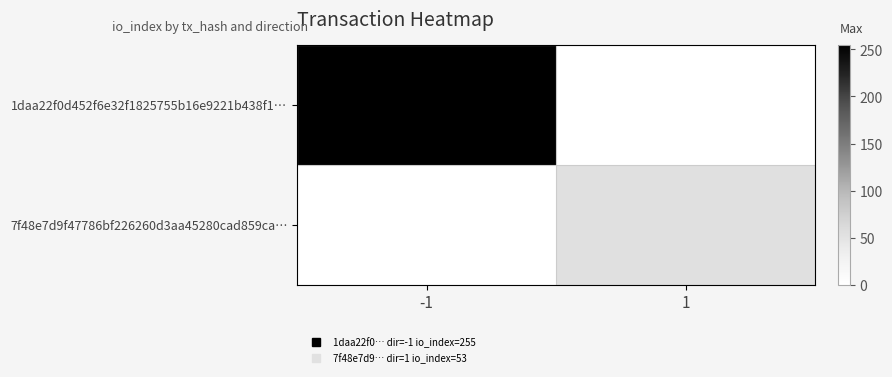

What is the spread (max minus min) of values at -1?

255